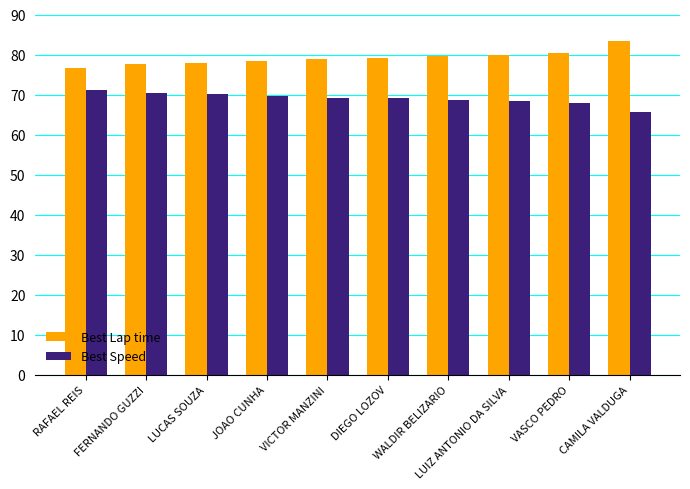

What is the label of the 5th bar from the right?

DIEGO LOZOV